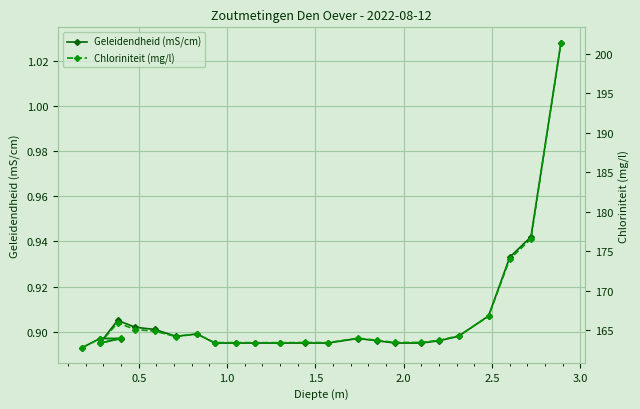

True or false: Geleidendheid (mS/cm) and Chloriniteit (mg/l) intersect in this chart.

False